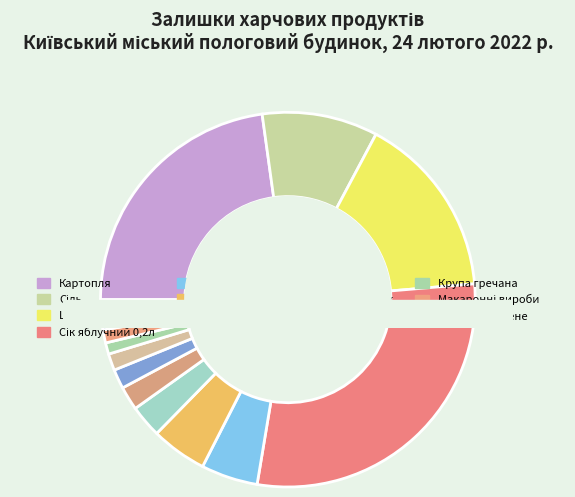

Rank the categories by value from highest to lowest.

Сік яблучний 0,2л, Картопля, Цукор, Сіль, Масло вершкове, Олія соняшникова, Кефір 1%, Молоко згущене, Пшоно, Риба Хек, Цибуля, Макаронні вироби, Крупа гречана